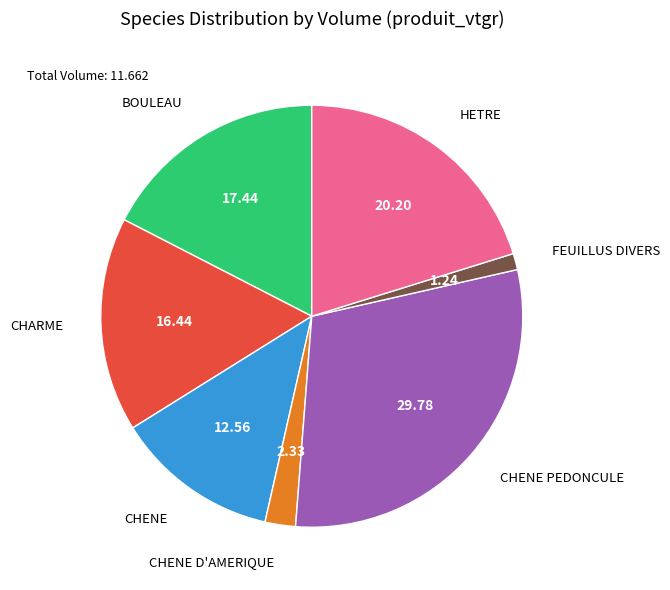

Is there any slice that represents more than half of the pie?

No